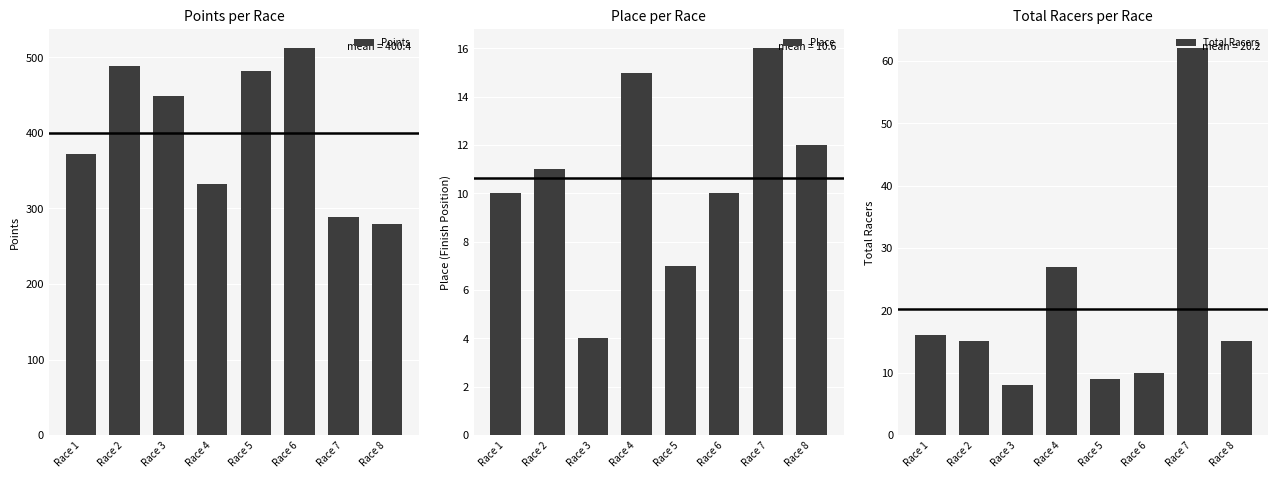

Read the Points value at Race 3.

449.3